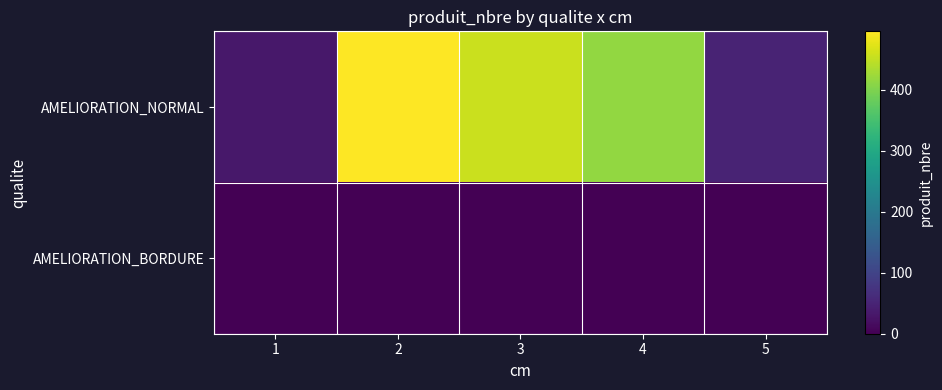

What is the spread (max minus min) of values at 5?

48